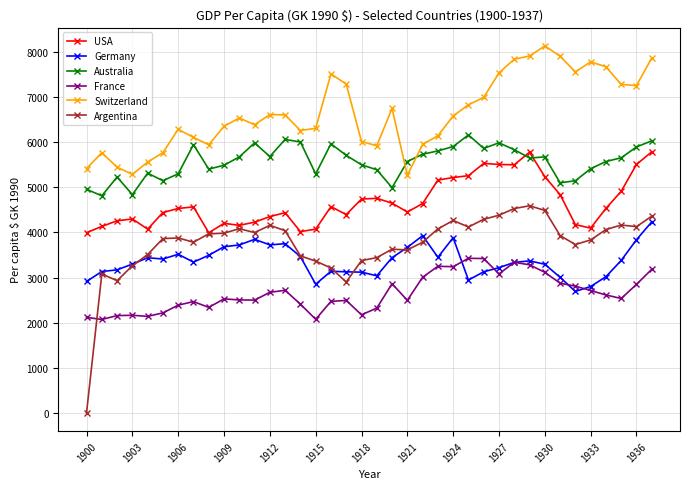

True or false: USA has more than 0 points higher than both neighbors.

True